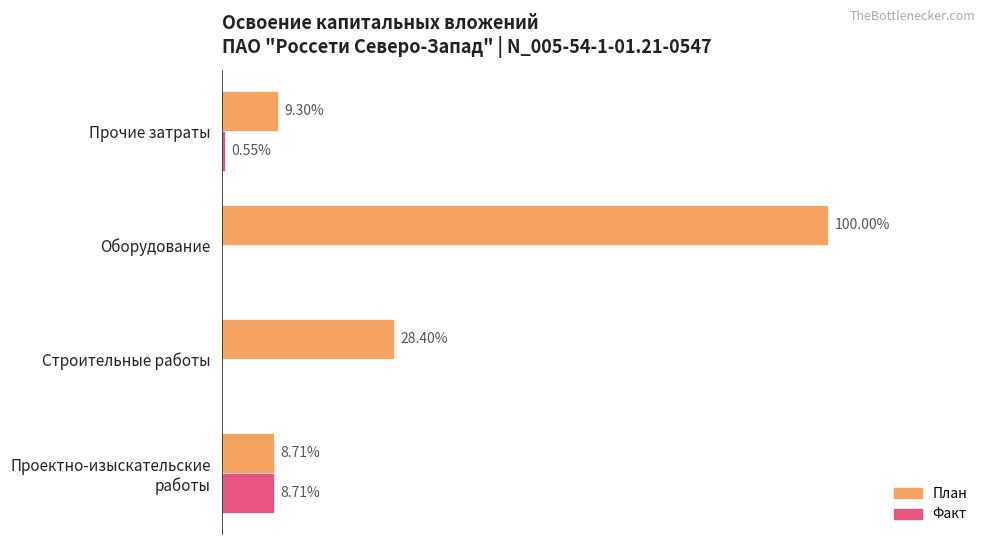

What are all the series names shown in the legend?

План, Факт